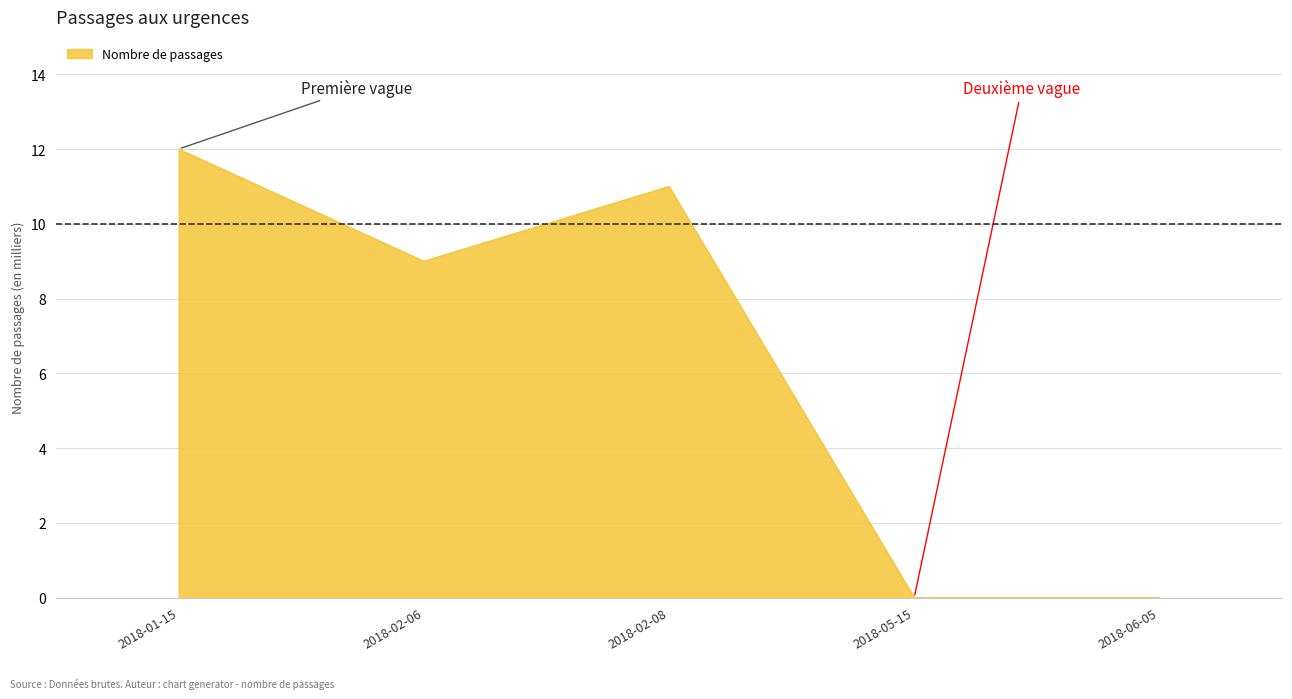

What is the sum of the values at 2018-02-06 and 2018-01-15?

21